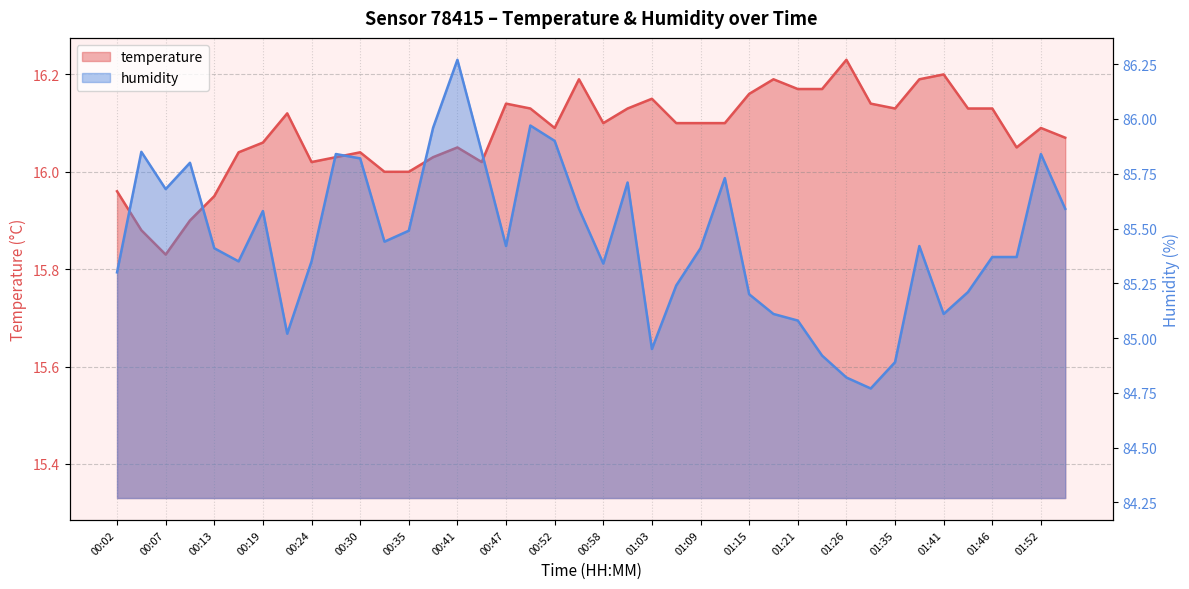

Which label corresponds to the largest value in the chart?

00:41